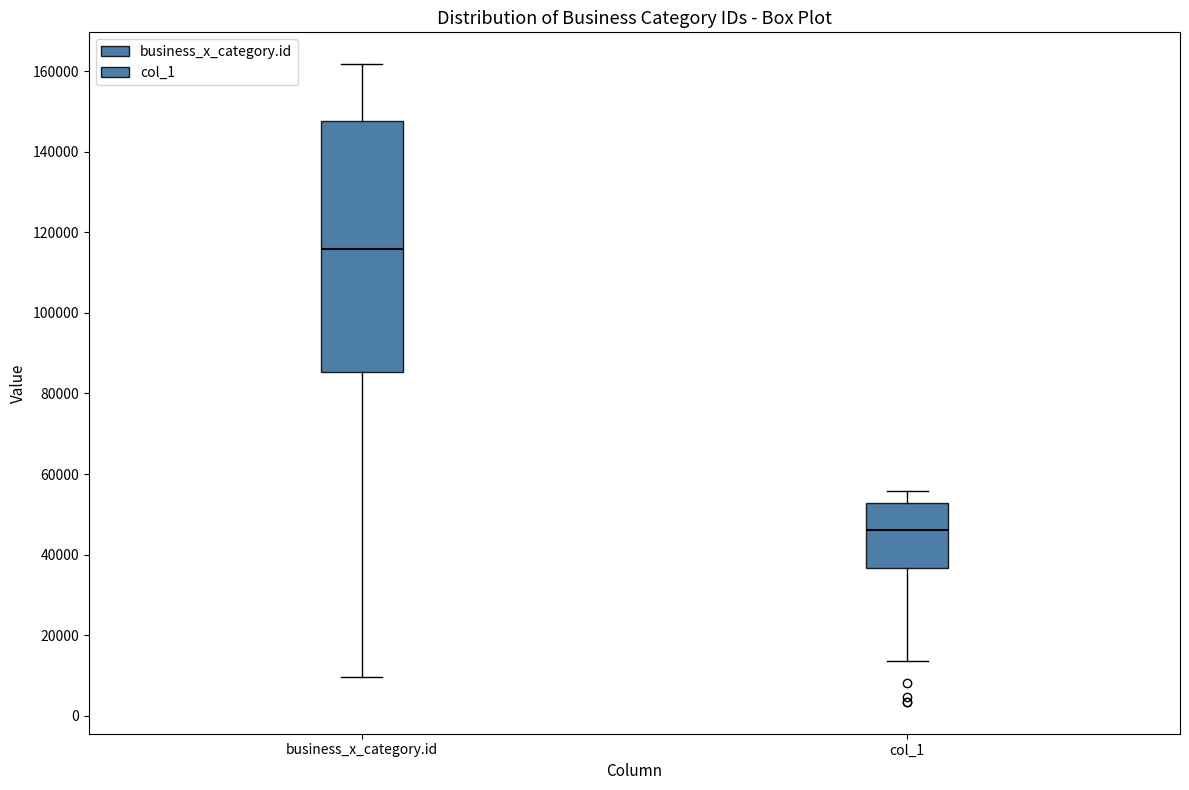

Reading left to right, read every box against the y-axis: the position of its median line, the range the box covers, and the ends of its whiskers. The values are not printed on the chart, so give them approximately, as read against the axis.

business_x_category.id: median 116000, box 86000 to 148000, whiskers 10000 to 162000
col_1: median 46000, box 36000 to 52000, whiskers 14000 to 56000